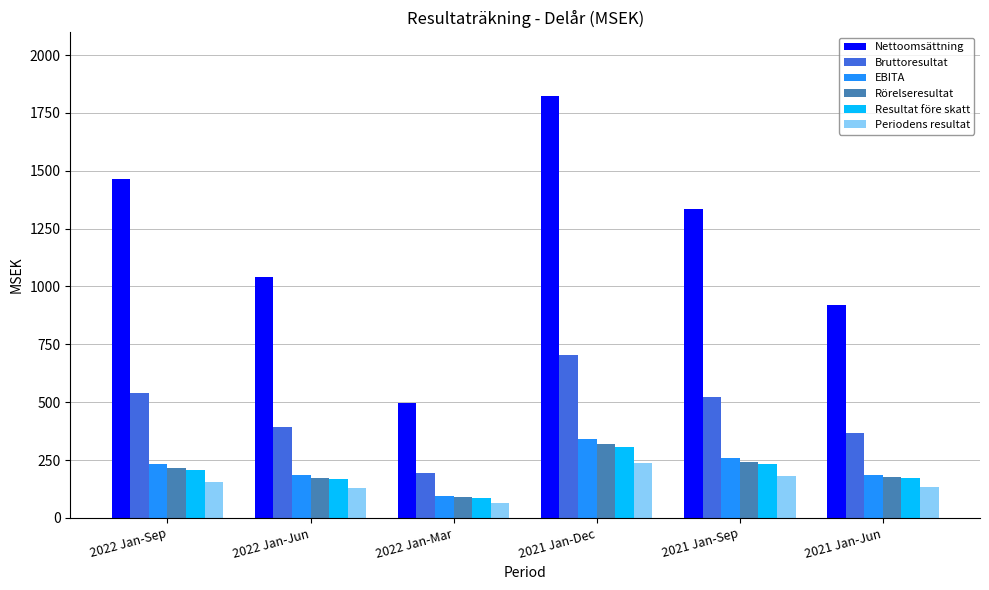

Is it true that Nettoomsättning equals 1043.0 at 2022 Jan-Jun?

True